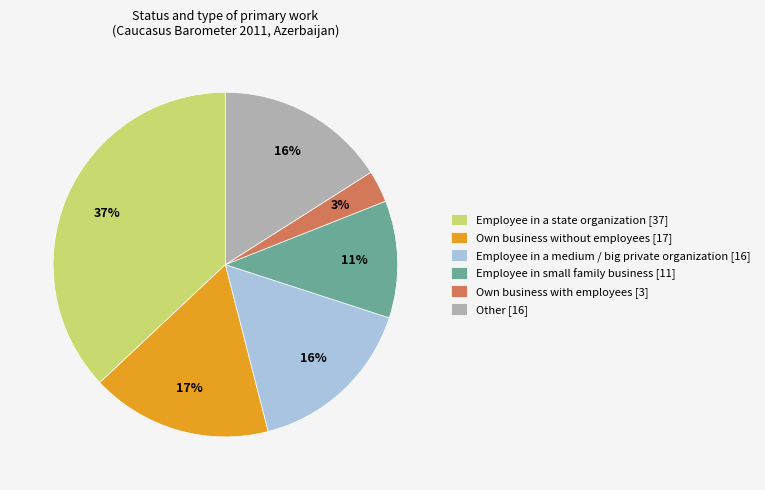

Approximately how many times larger is the value at Own business with employees compared to Employee in small family business?

0.3